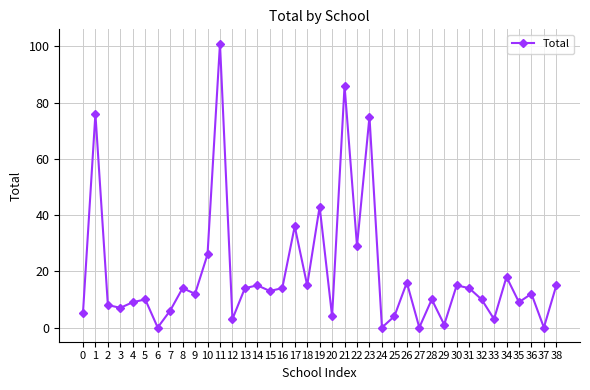

The value at 2 is 8. True or false?

True